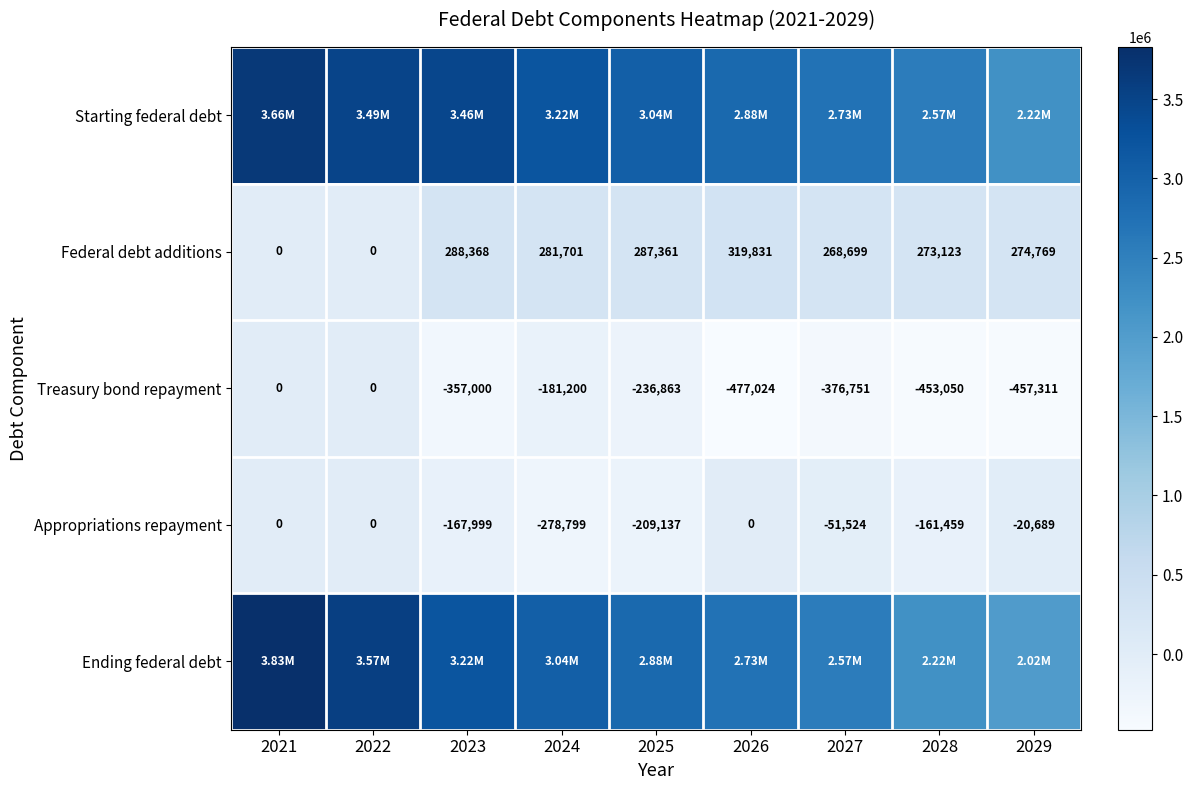

Is the value of Federal debt additions at 2022 greater than the value of Treasury bond repayment at 2024?

Yes